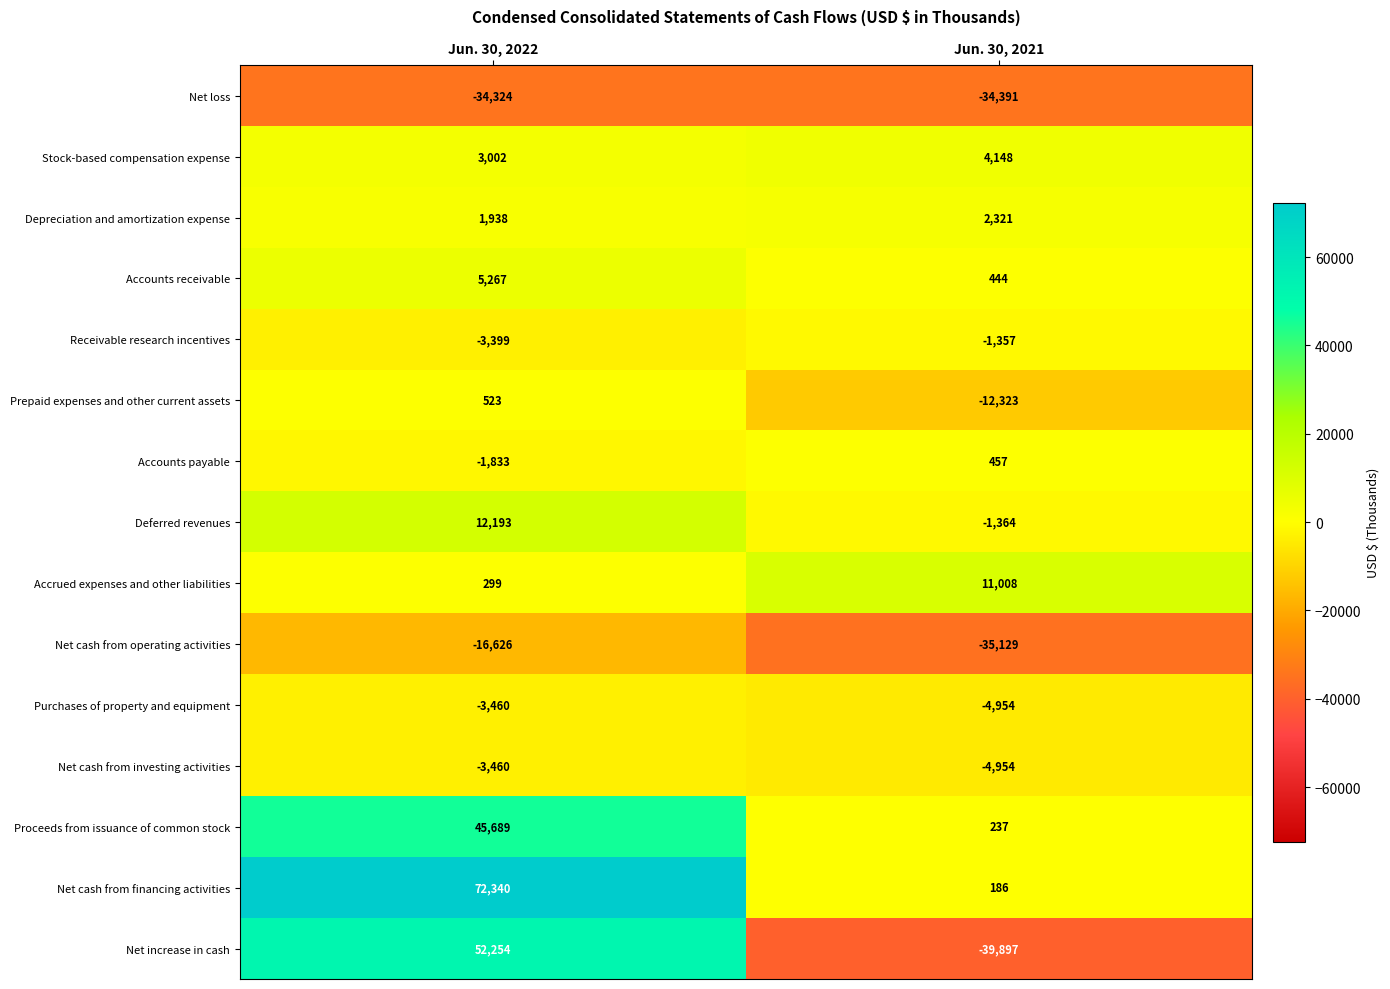

What is the sum of all Receivable research incentives values?

-4756